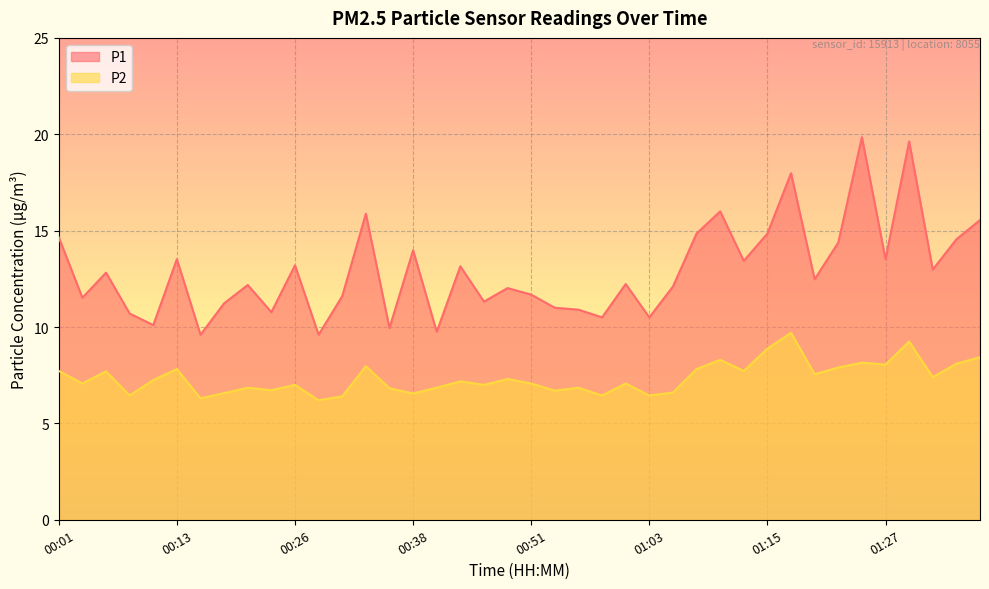

How many data points in P2 are above 7?

23